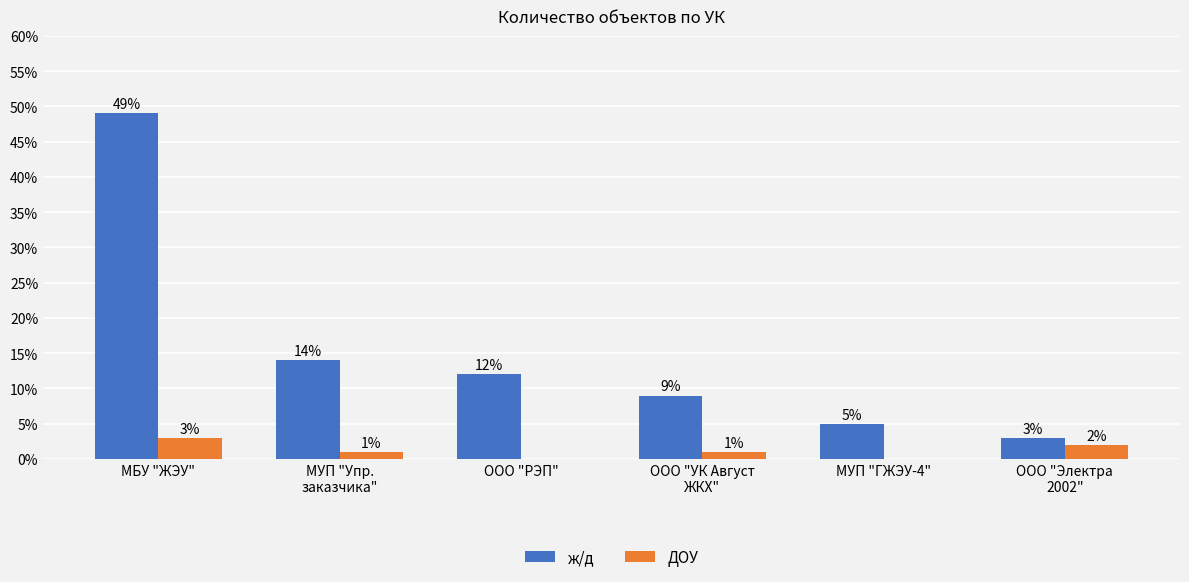

Between ООО "РЭП" and ООО "УК Август
ЖКХ", which series saw the biggest shift?

ж/д